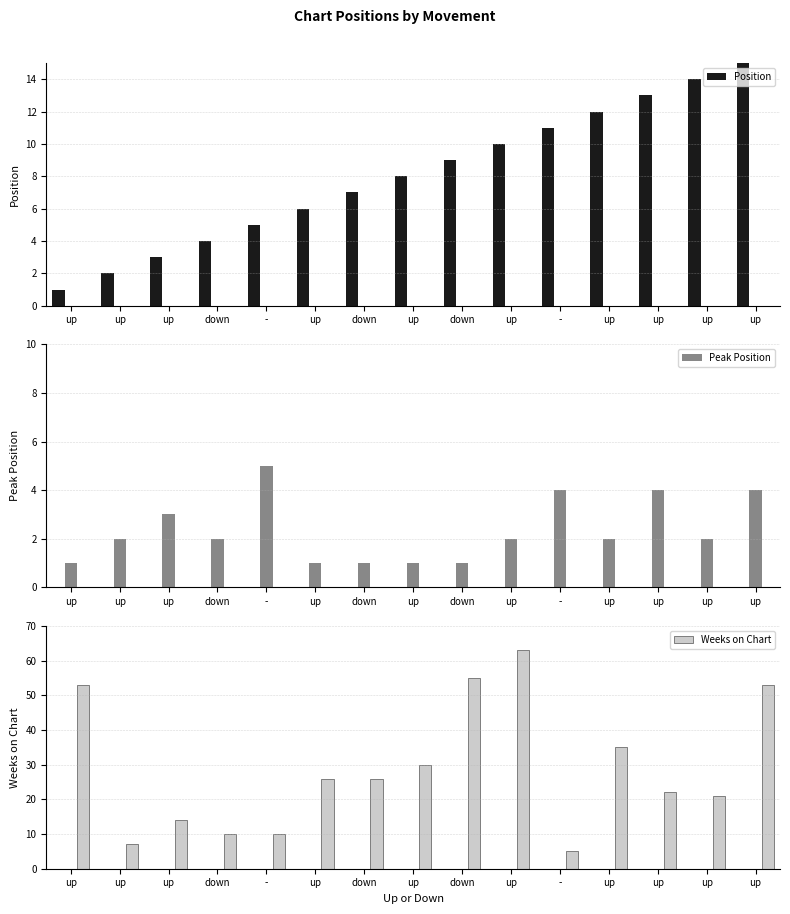

Are the bars grouped side by side (vs. stacked)?

Yes